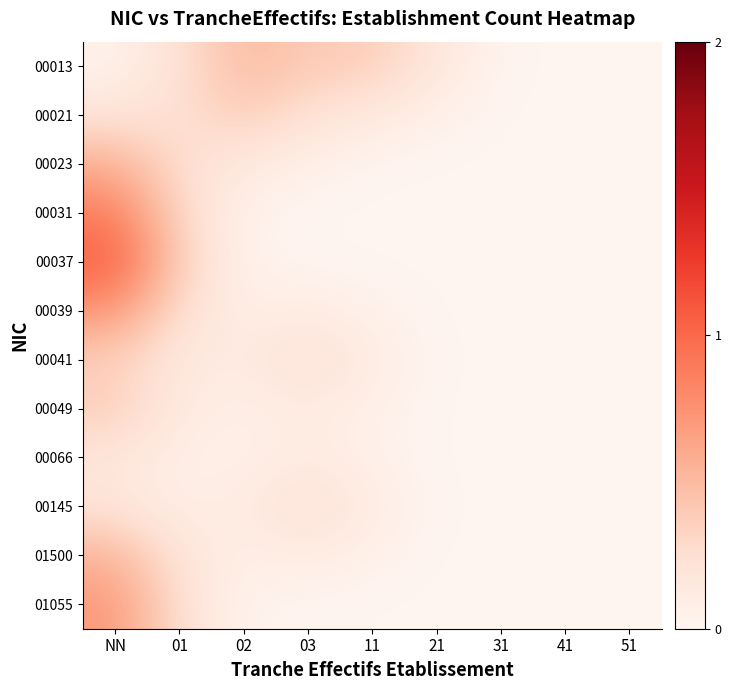

Which series has the largest range (max minus min)?

00037